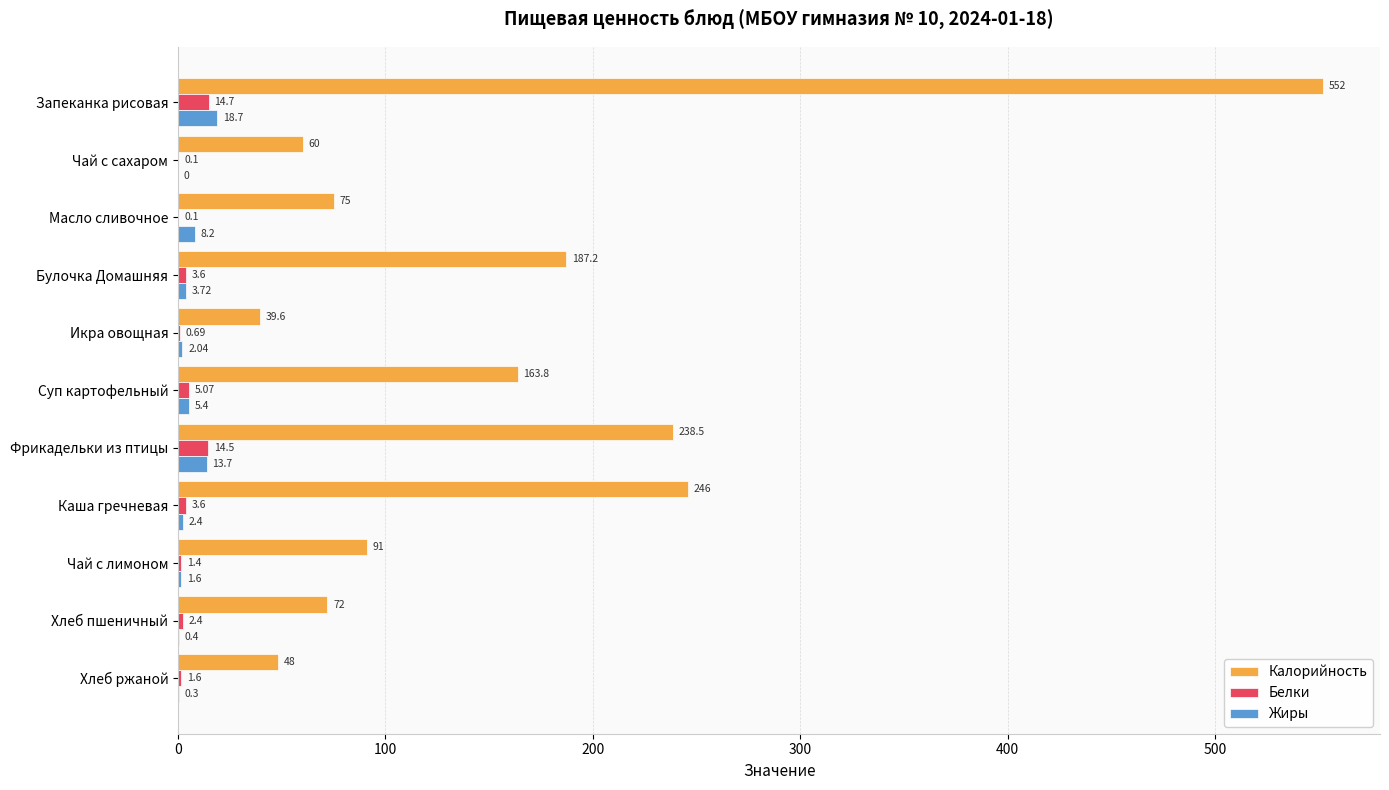

What is the sum of the Жиры values at Суп картофельный and Чай с сахаром?

5.4